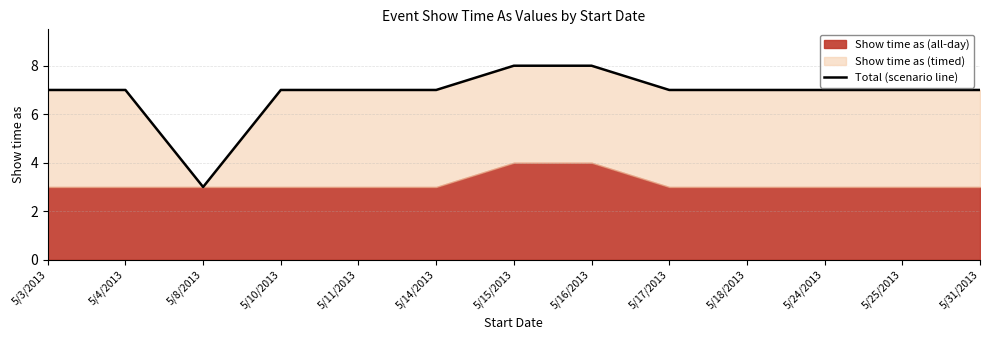

Is it true that the value at 5/3/2013 is 7?

True